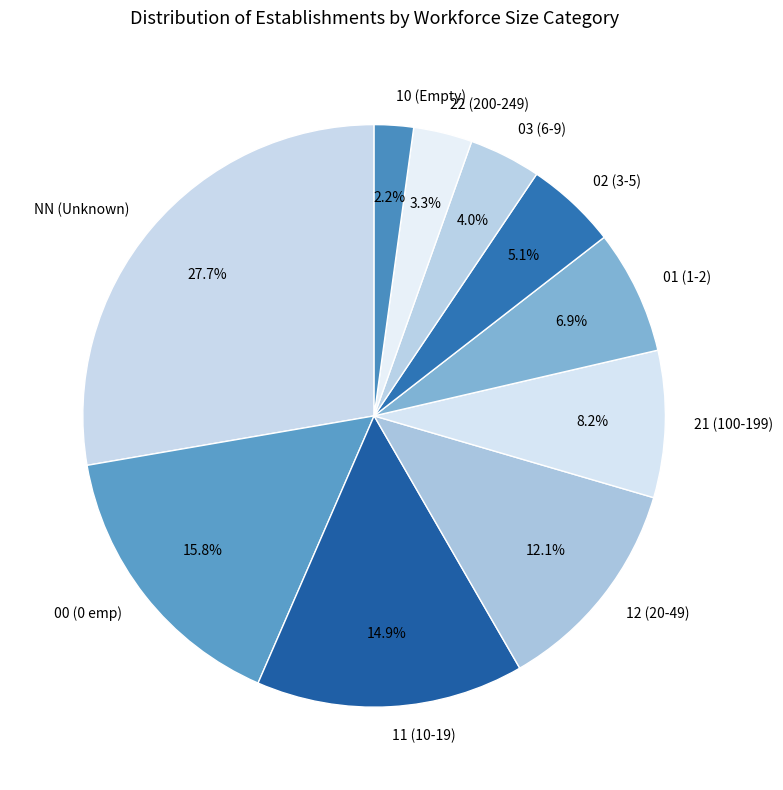

How much of the chart is everything except 10 (Empty)?

97.8%